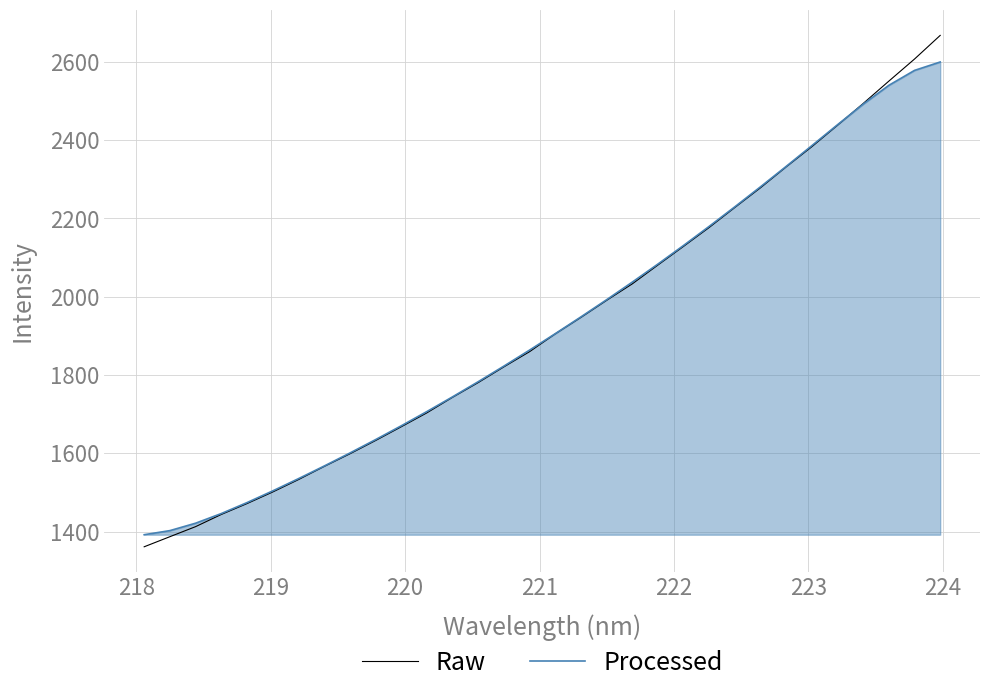

Which series has the widest spread of values?

Raw